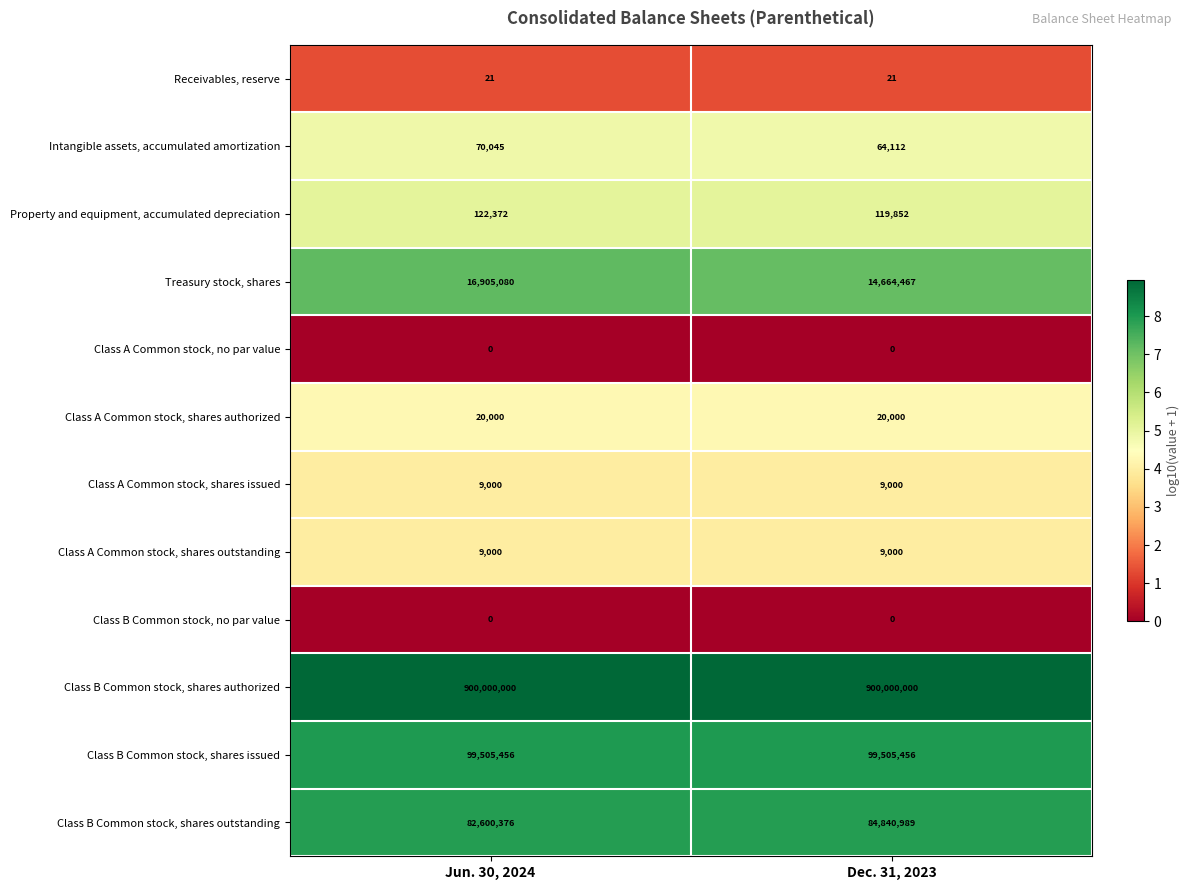

How many data points does each series have?

2